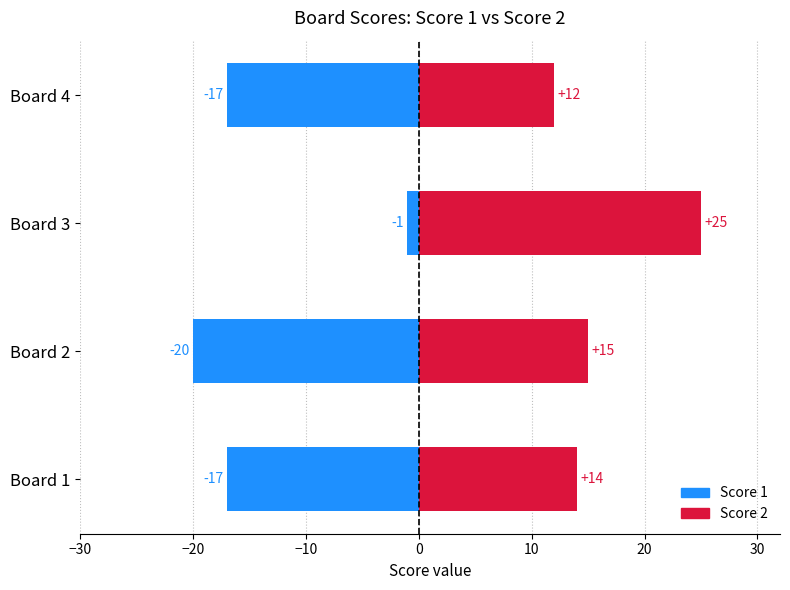

What is the spread (max minus min) of values at Board 2?

35